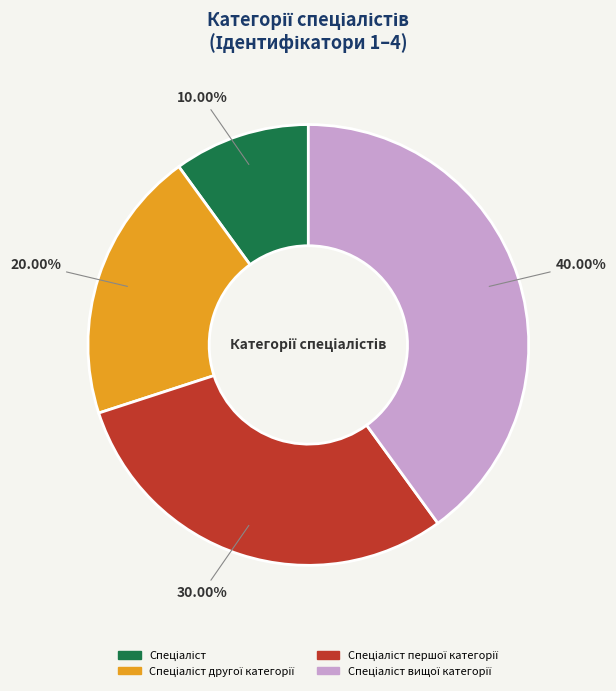

Is there a majority slice in this chart?

No